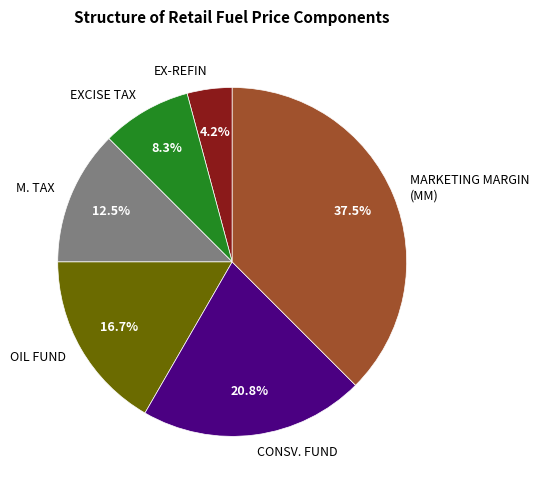

Which category has the smallest portion of the pie?

EX-REFIN